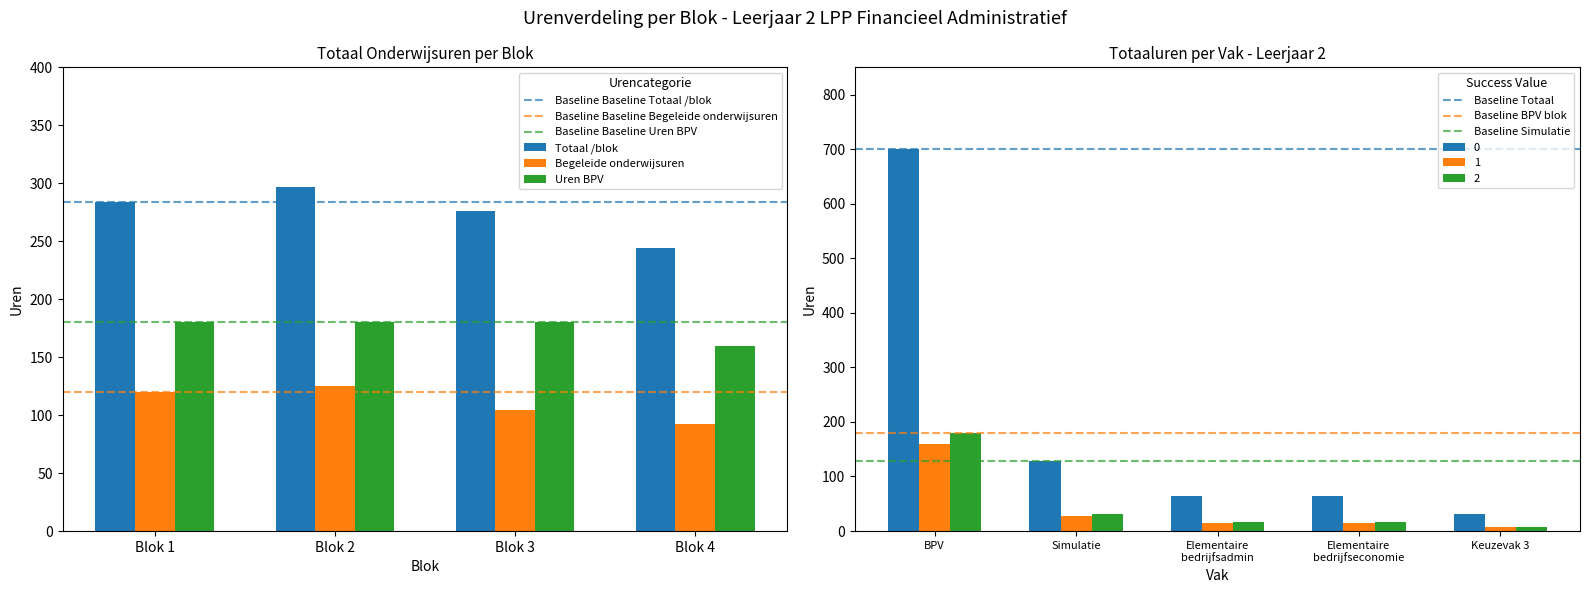

Are the bars horizontal?

No